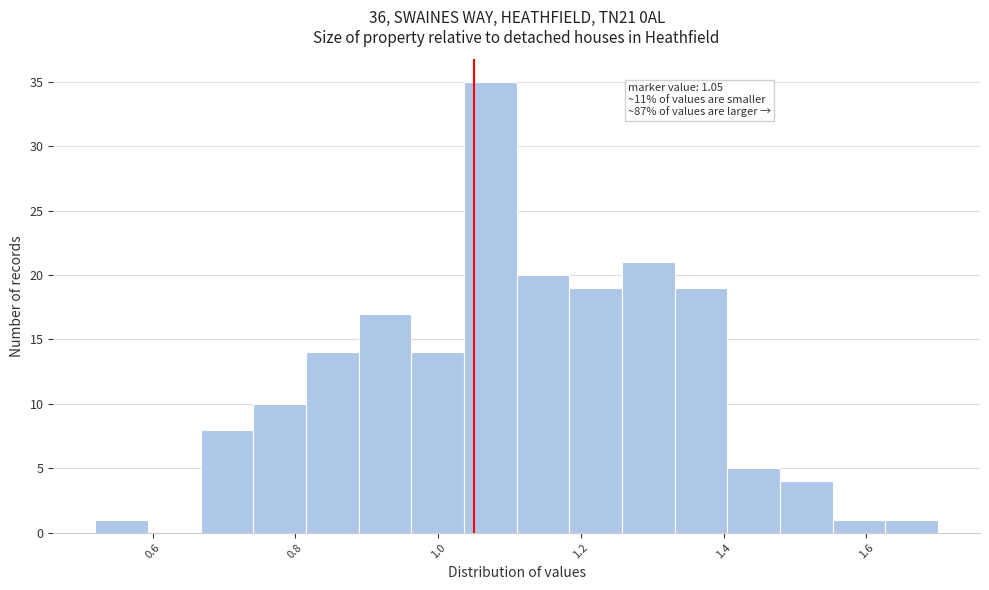

Around what value on the x-axis is the tallest bar? Give the approximate position of its centre, as read against the axis.

1.08